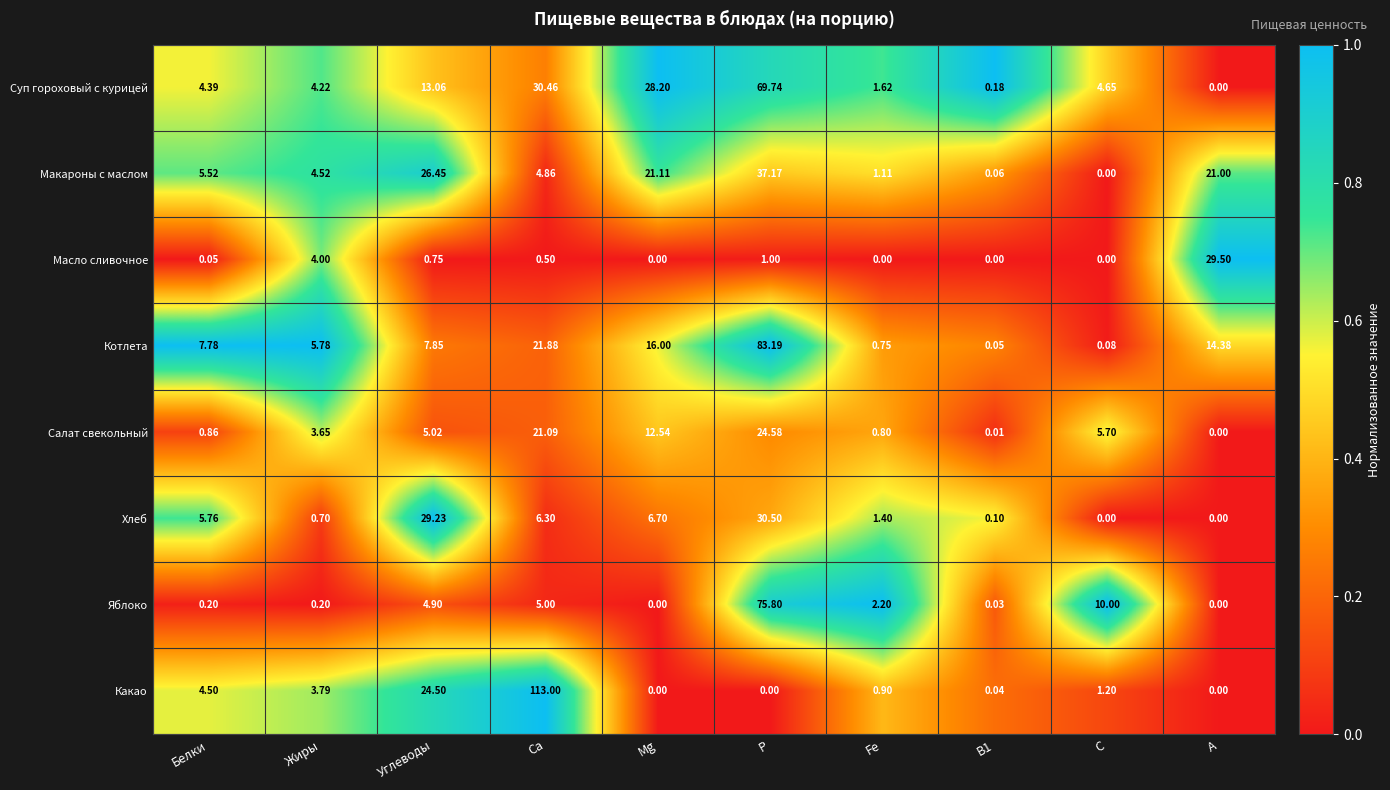

Which series has the largest total across all categories?

Котлета